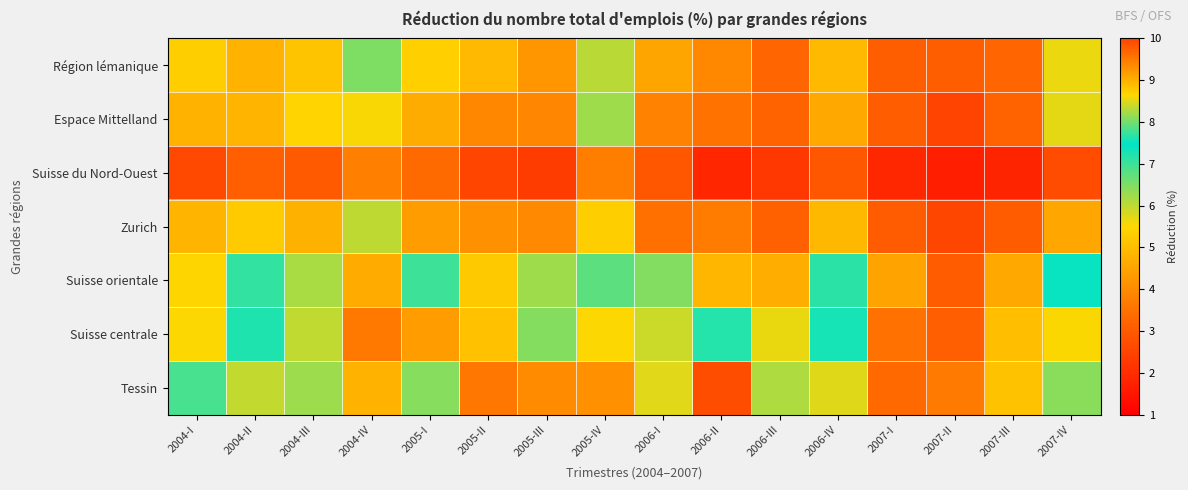

What is the difference between the highest and lowest values at 2005-II?

2.7